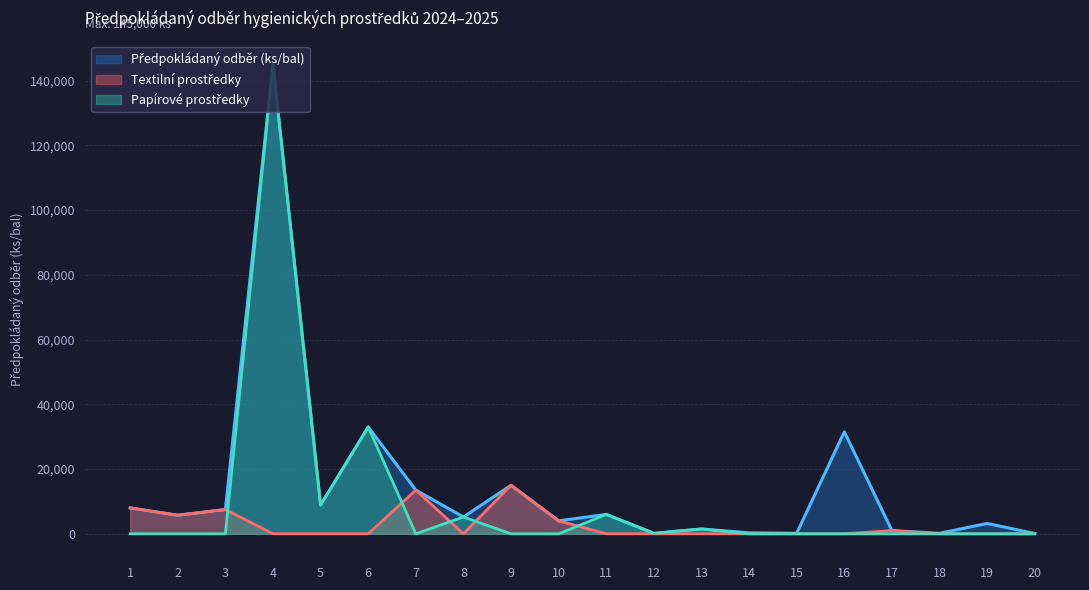

Between 12 and 20, which series saw the biggest shift?

Papírové prostředky